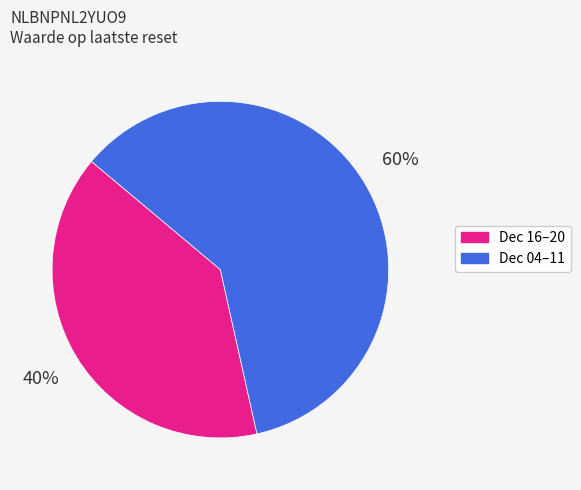

Is there any slice that represents more than half of the pie?

Yes